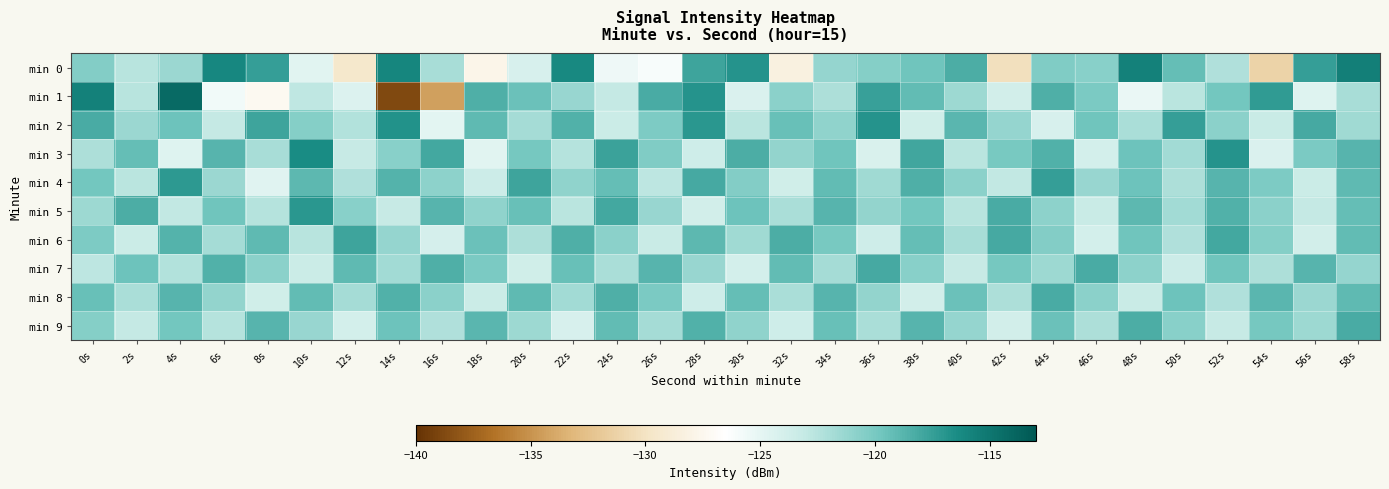

Which series has the widest spread of values?

min 1